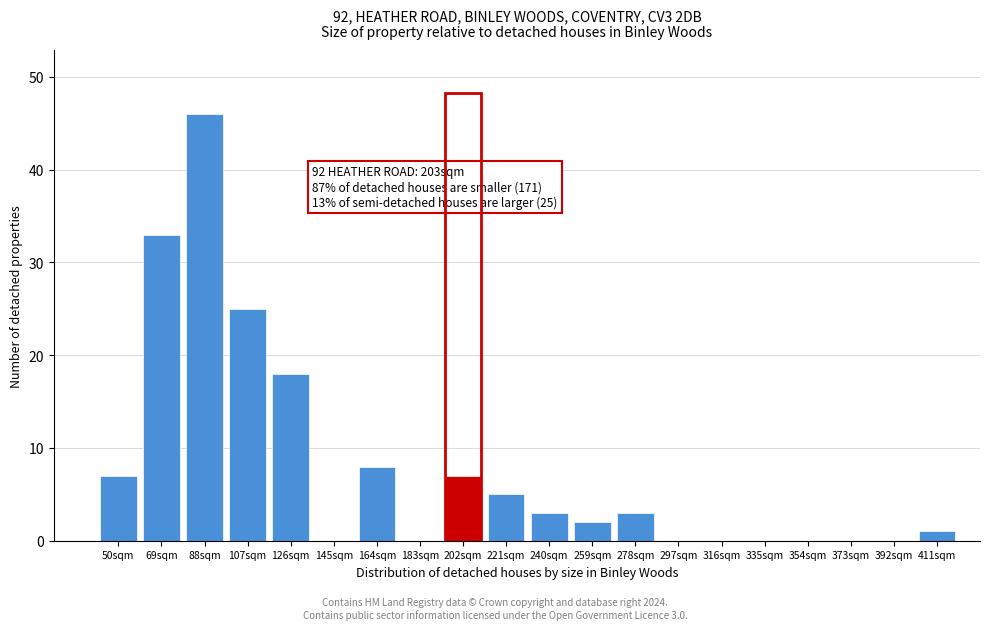

Reading left to right, list all the values displayed in this chart.

50sqm=7	69sqm=33	88sqm=46	107sqm=25	126sqm=18	145sqm=0	164sqm=8	183sqm=0	202sqm=7	221sqm=5	240sqm=3	259sqm=2	278sqm=3	297sqm=0	316sqm=0	335sqm=0	354sqm=0	373sqm=0	392sqm=0	411sqm=1